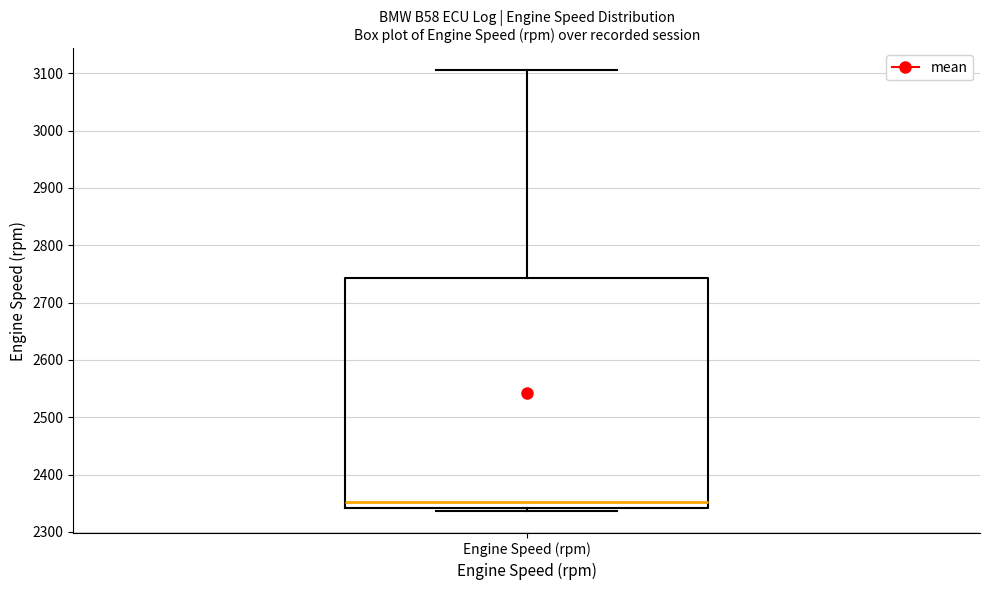

Where does the median line of the box for Engine Speed (rpm) sit on the y-axis? The values are not printed on the chart, so give them approximately, as read against the axis.

2350